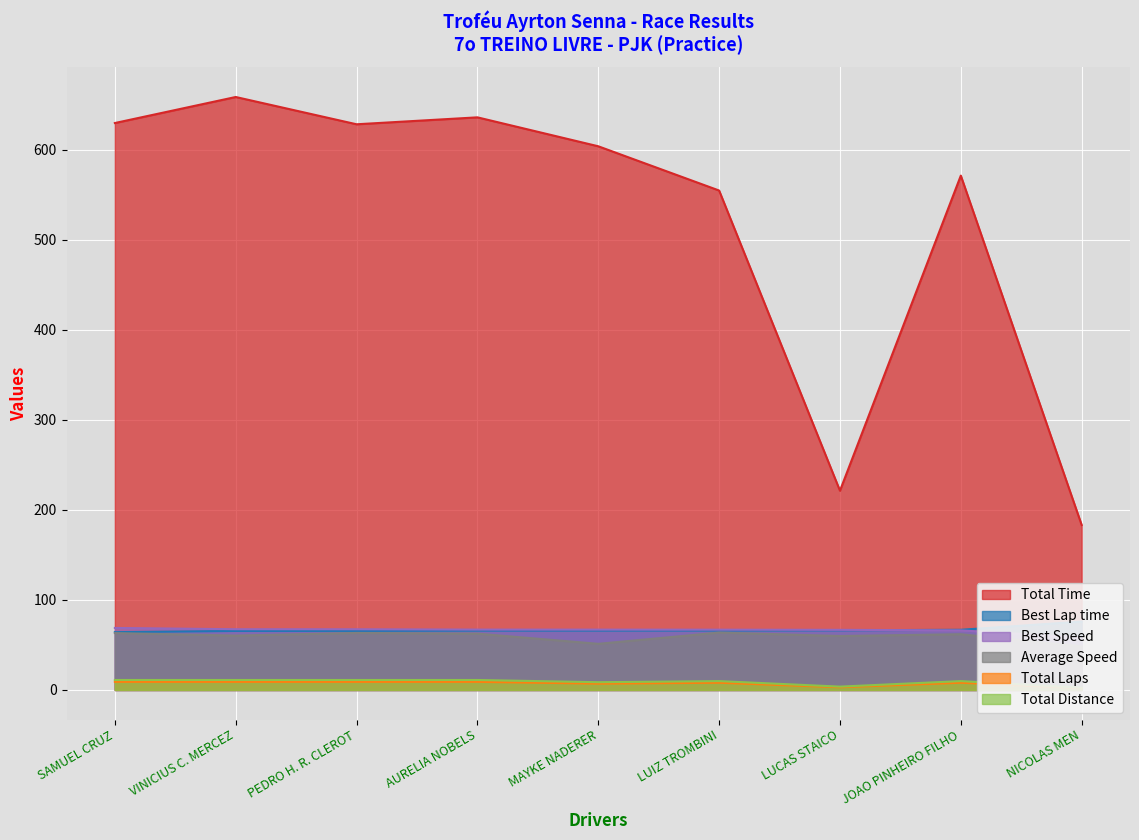

True or false: Total Distance and Total Time intersect in this chart.

False